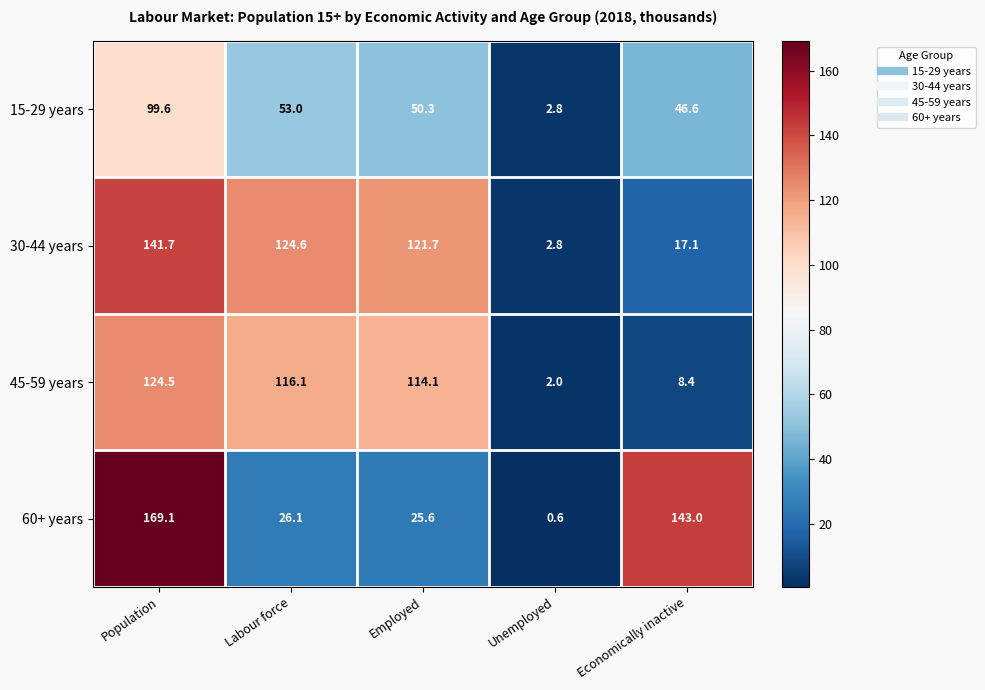

Where does the 15-29 years series first go above 50?

Population